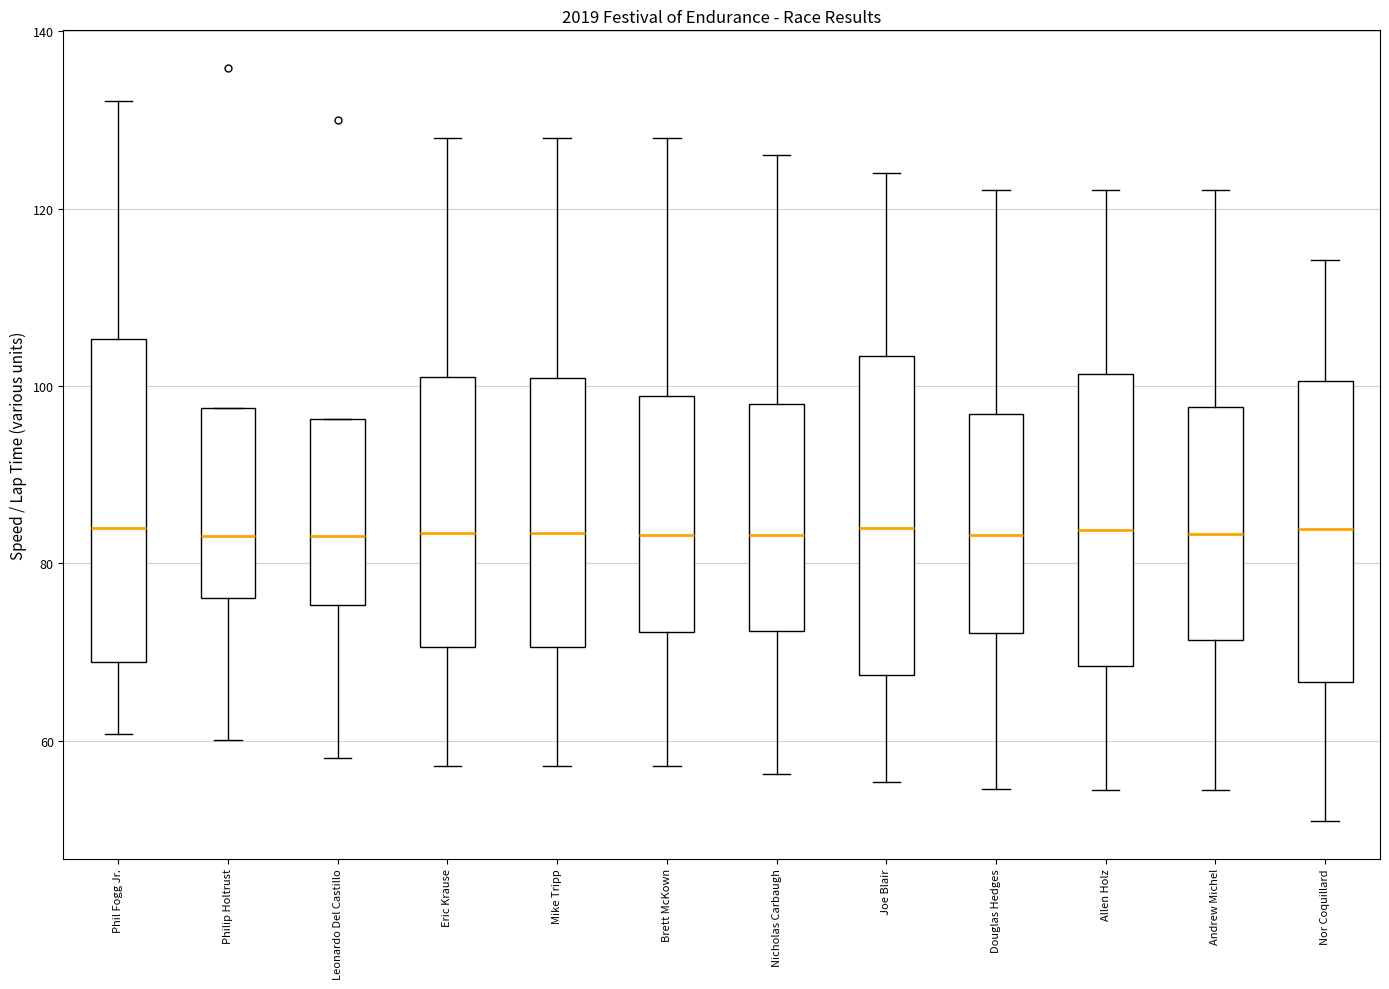

Reading left to right, transcribe this box plot: for each box, give where its median line is, the range the box spans, and where its two whiskers end, as read against the y-axis. The values are not printed on the chart, so give them approximately, as read against the axis.

Phil Fogg Jr.: median 84, box 68 to 106, whiskers 60 to 132
Philip Holtrust: median 84, box 76 to 98, whiskers 60 to 98
Leonardo Del Castillo: median 84, box 76 to 96, whiskers 58 to 96
Eric Krause: median 84, box 70 to 100, whiskers 58 to 128
Mike Tripp: median 84, box 70 to 100, whiskers 58 to 128
Brett McKown: median 84, box 72 to 98, whiskers 58 to 128
Nicholas Carbaugh: median 84, box 72 to 98, whiskers 56 to 126
Joe Blair: median 84, box 68 to 104, whiskers 56 to 124
Douglas Hedges: median 84, box 72 to 96, whiskers 54 to 122
Allen Holz: median 84, box 68 to 102, whiskers 54 to 122
Andrew Michel: median 84, box 72 to 98, whiskers 54 to 122
Nor Coquillard: median 84, box 66 to 100, whiskers 50 to 114